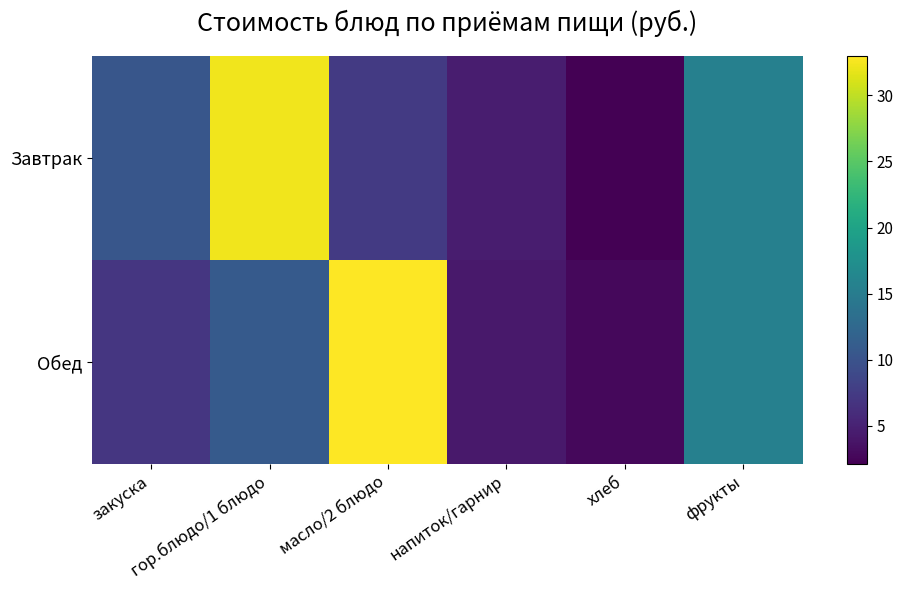

Reading left to right, what are all the values shown in this chart?

Завтрак: закуска=10.4	гор.блюдо/1 блюдо=32.2	масло/2 блюдо=7.4	напиток/гарнир=4.5	хлеб=2.1	фрукты=15.6
Обед: закуска=6.9	гор.блюдо/1 блюдо=10.8	масло/2 блюдо=33.0	напиток/гарнир=4.3	хлеб=2.8	фрукты=15.6